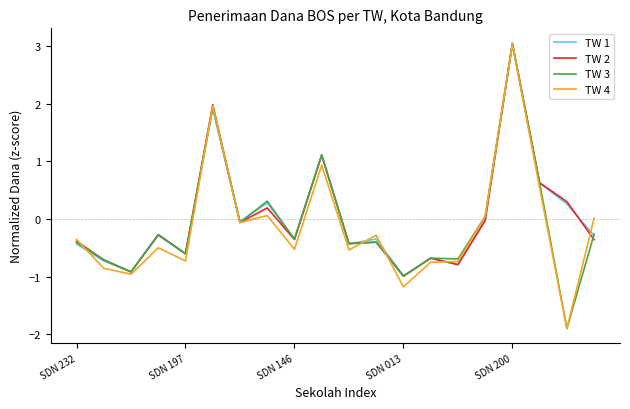

How many values in the TW 2 series exceed 0?

6